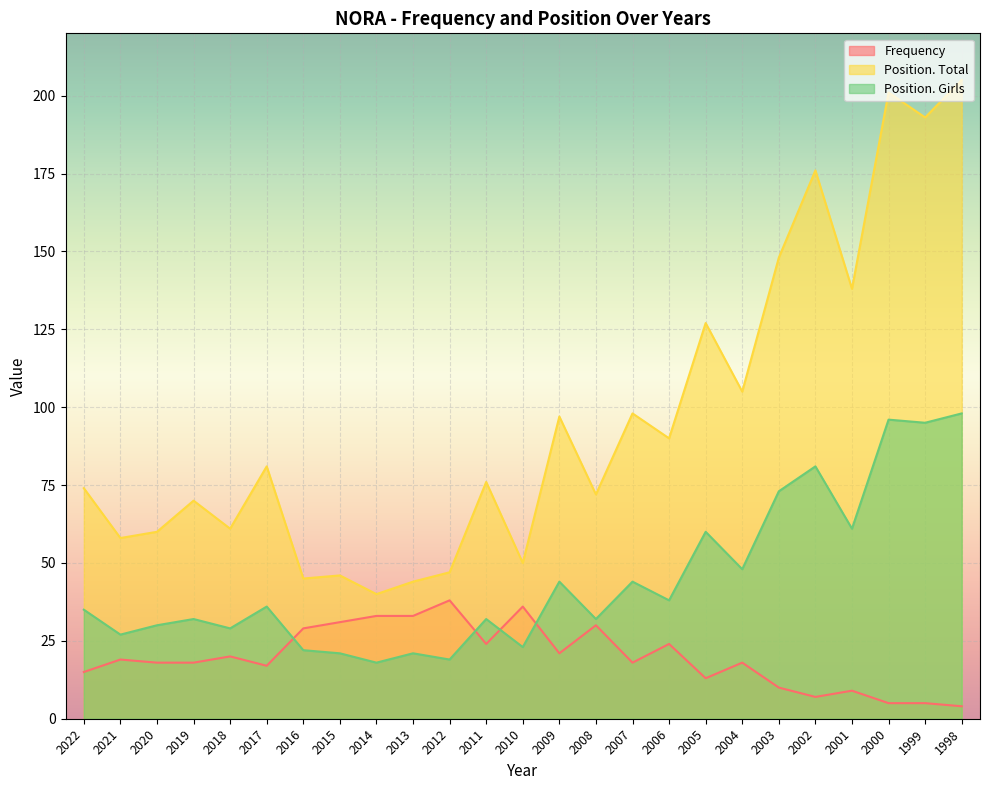

Which series ends up on top after the final intersection of Frequency and Position. Girls?

Position. Girls